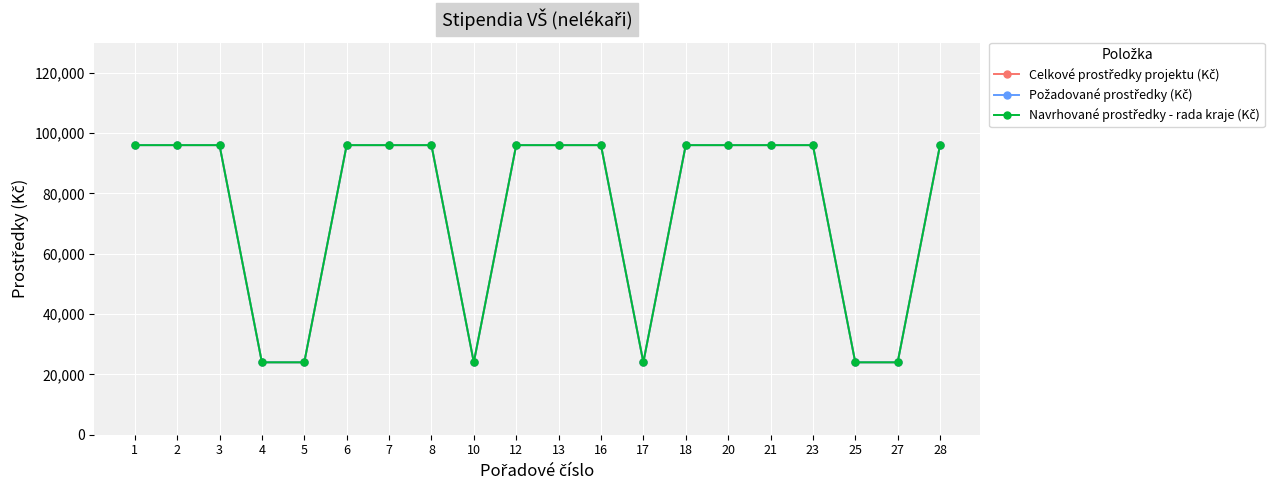

True or false: Celkové prostředky projektu (Kč) has a value of 170866 at 1.

False